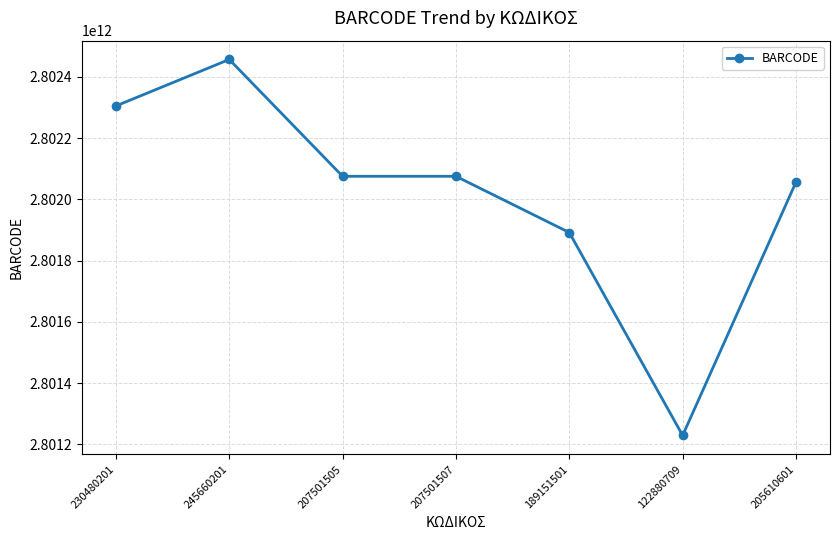

What is the approximate value at 230480201?

2802304802018